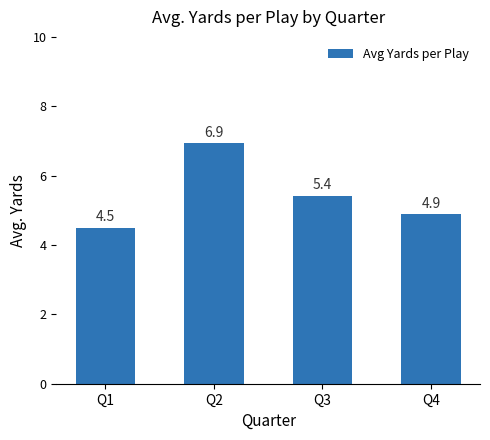

Which has a higher value, Q3 or Q2?

Q2